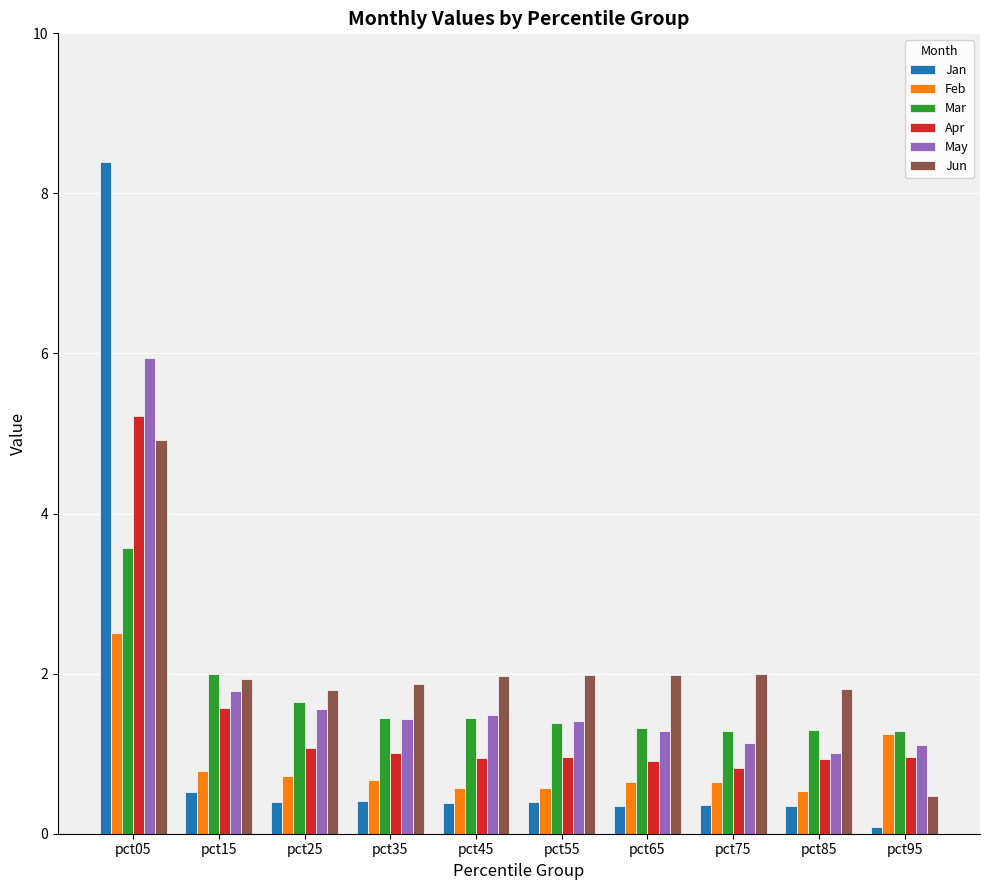

What are all the series names shown in the legend?

Jan, Feb, Mar, Apr, May, Jun